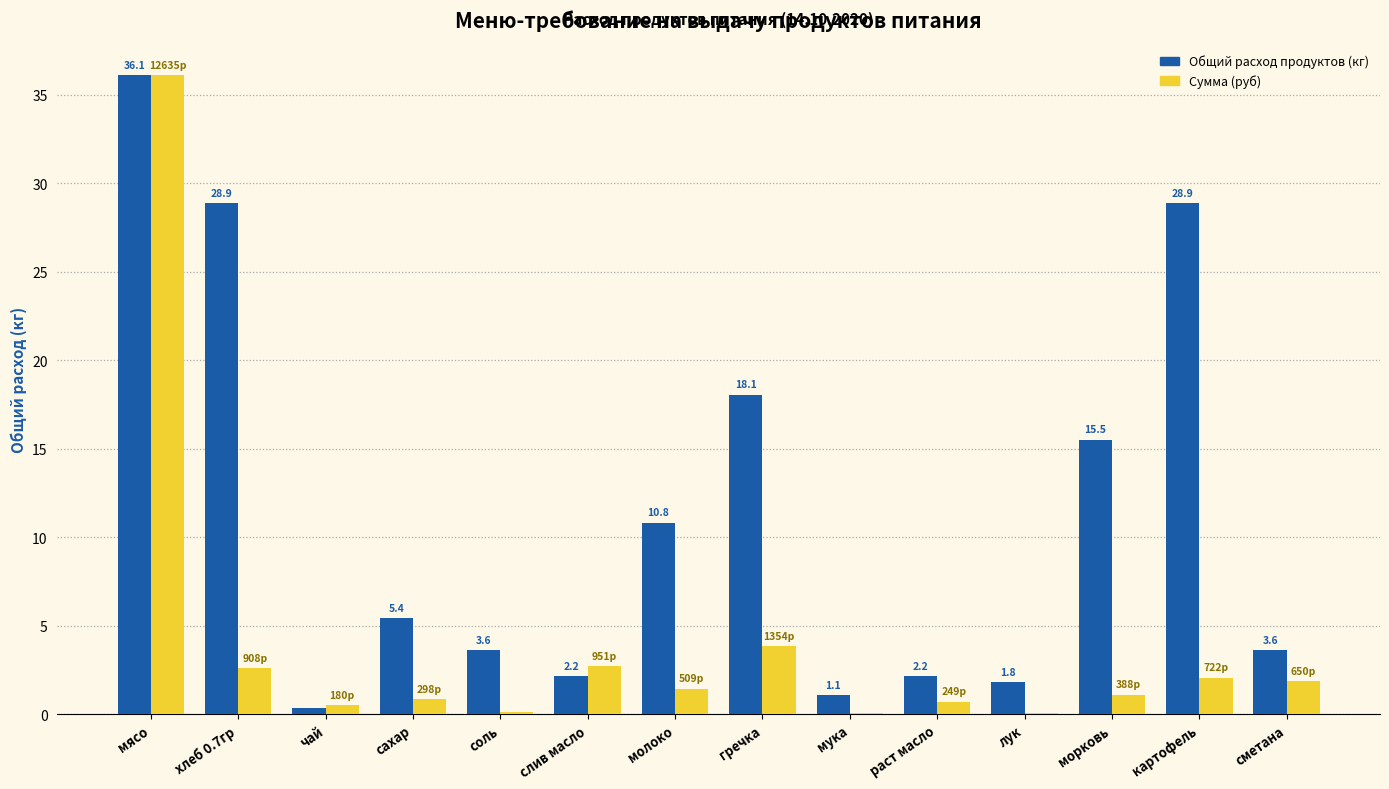

What is the maximum value shown in the chart?

36.1